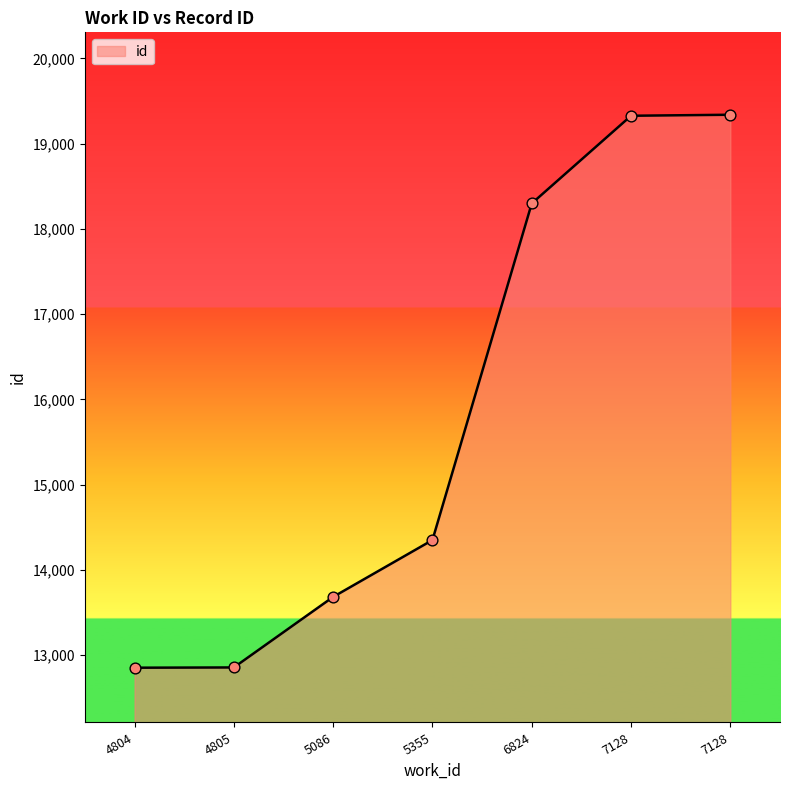

What is the ratio of the value at 4805 to the value at 7128?

0.7